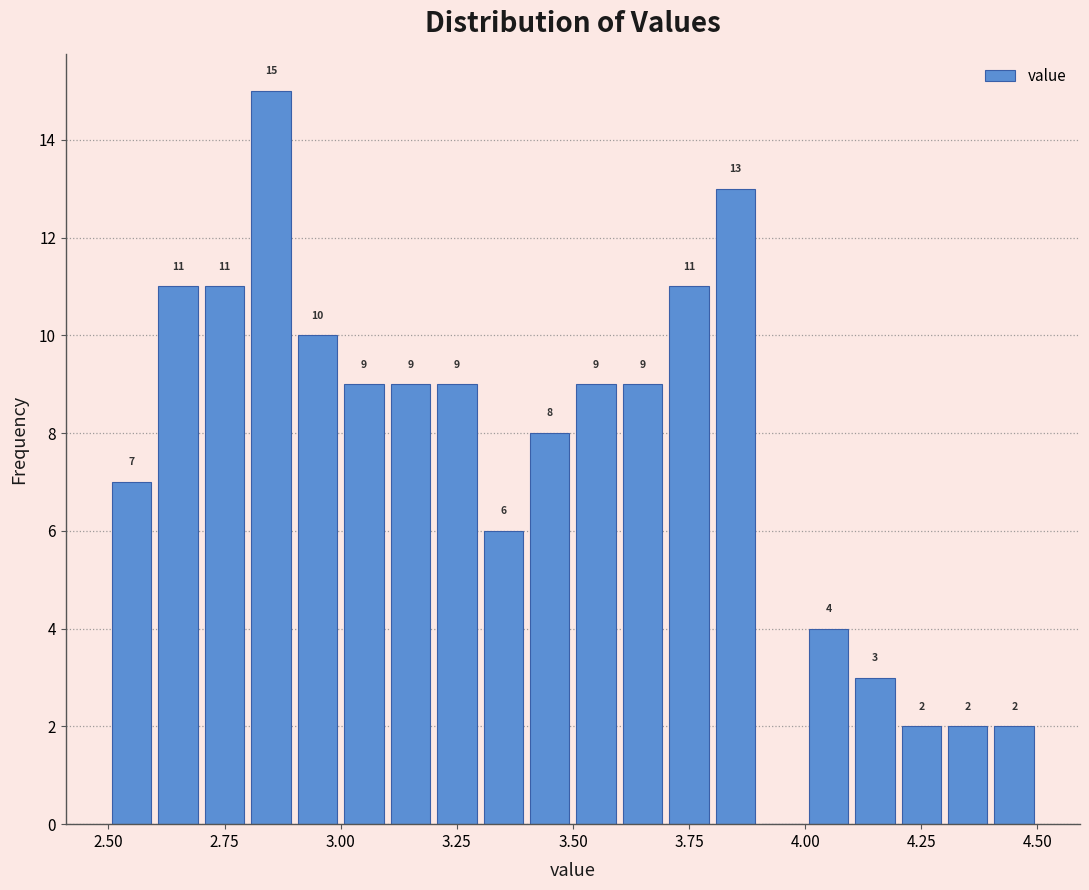

Read against the x-axis, roughly where is the centre of the tallest bar?

2.85